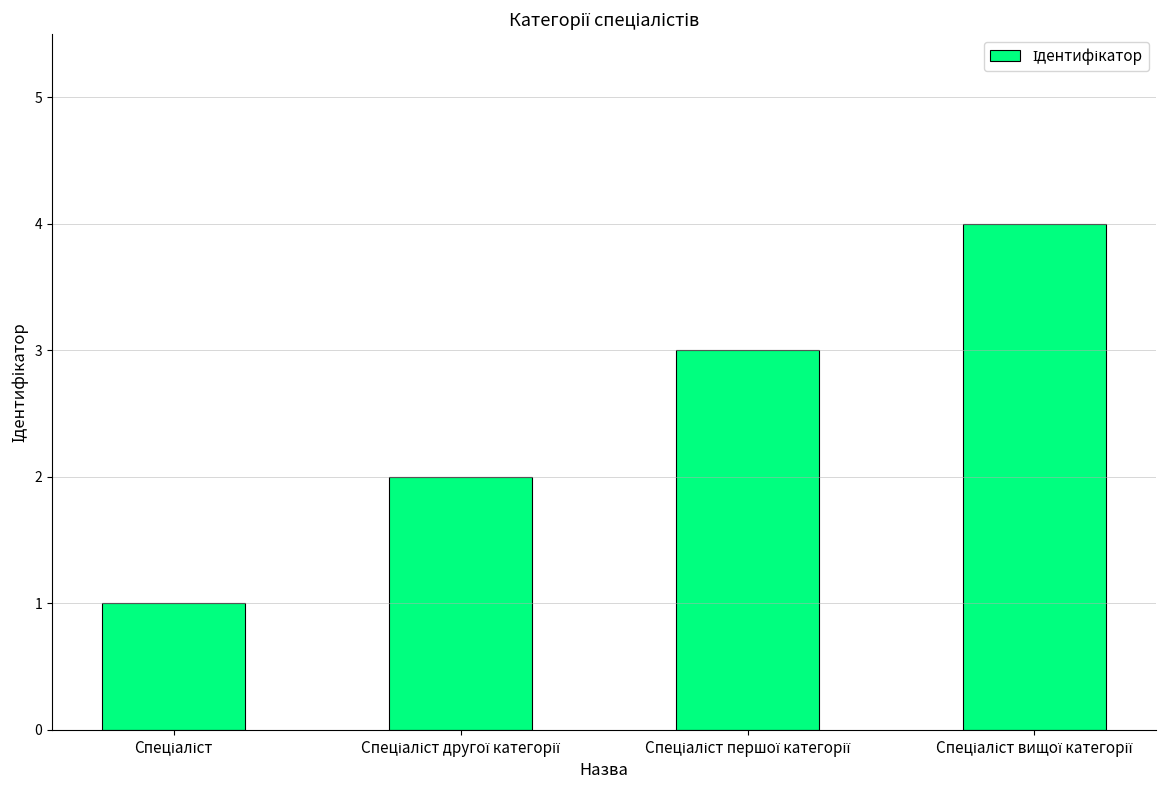

What is the sum of all values?

10